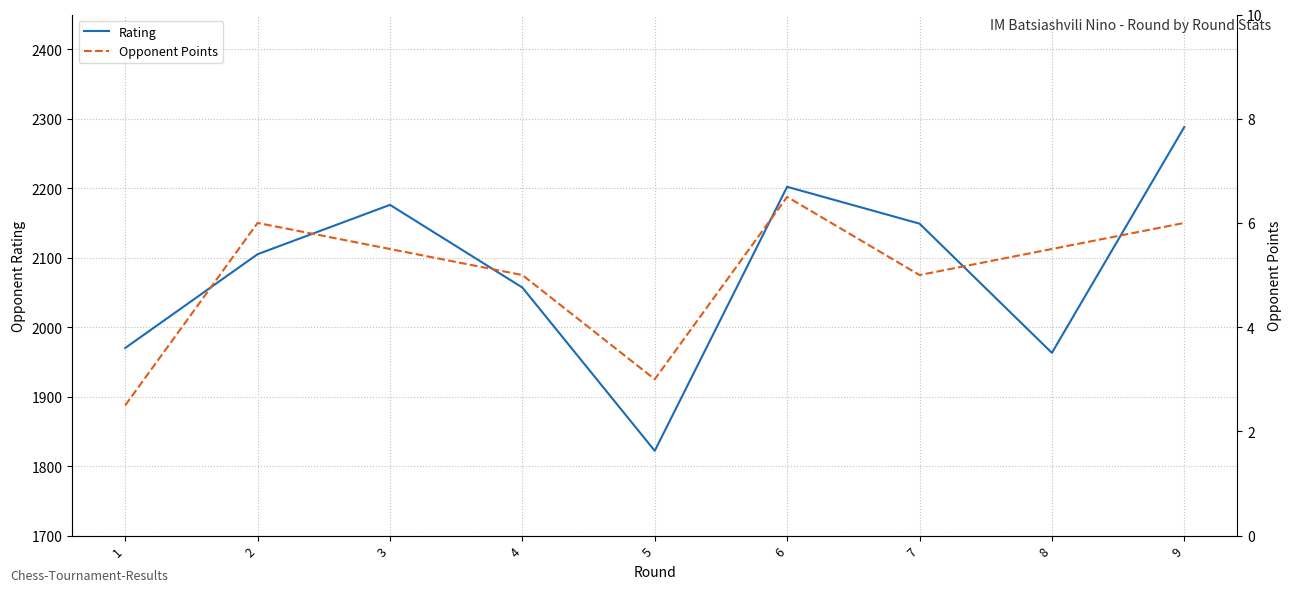

What is the difference between the second highest and minimum values in the Opponent Points series?

3.5